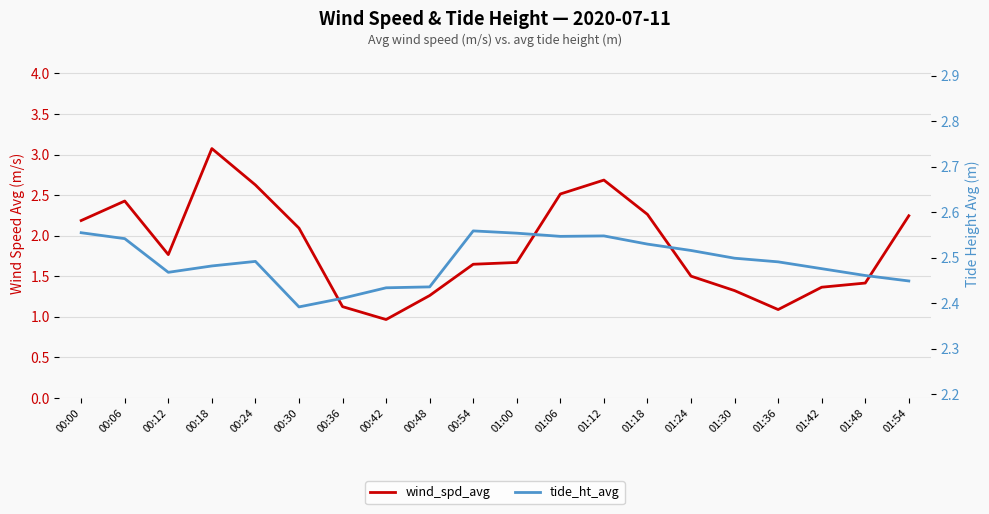

What is the total value across all series at 00:48?

3.7